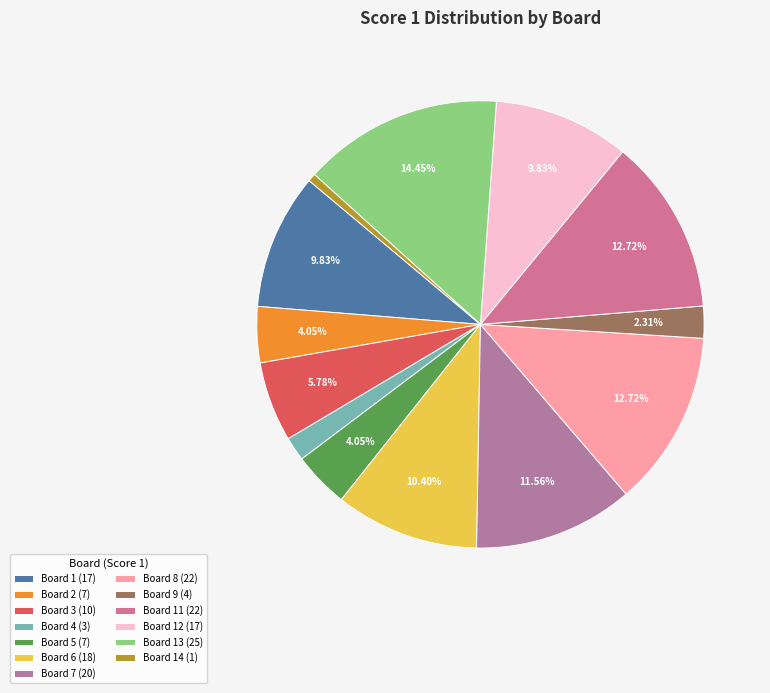

Does any single category account for the majority?

No